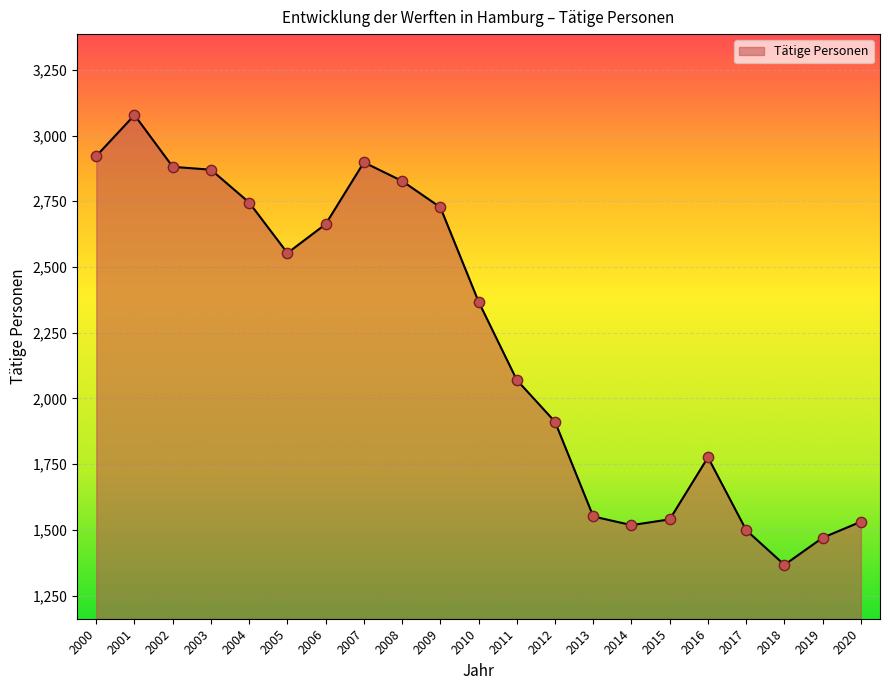

What is the change in value from 2007 to 2013?

-1347